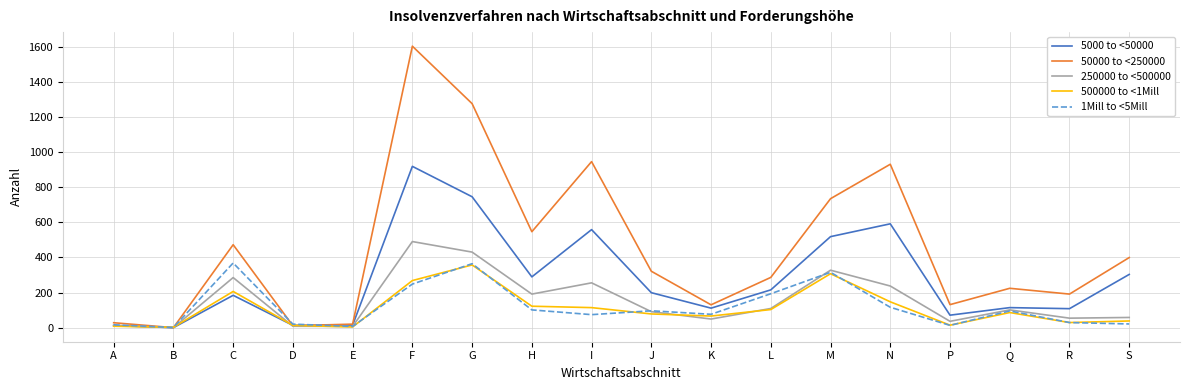

True or false: 5000 to <50000 has a value of 298 at I.

False